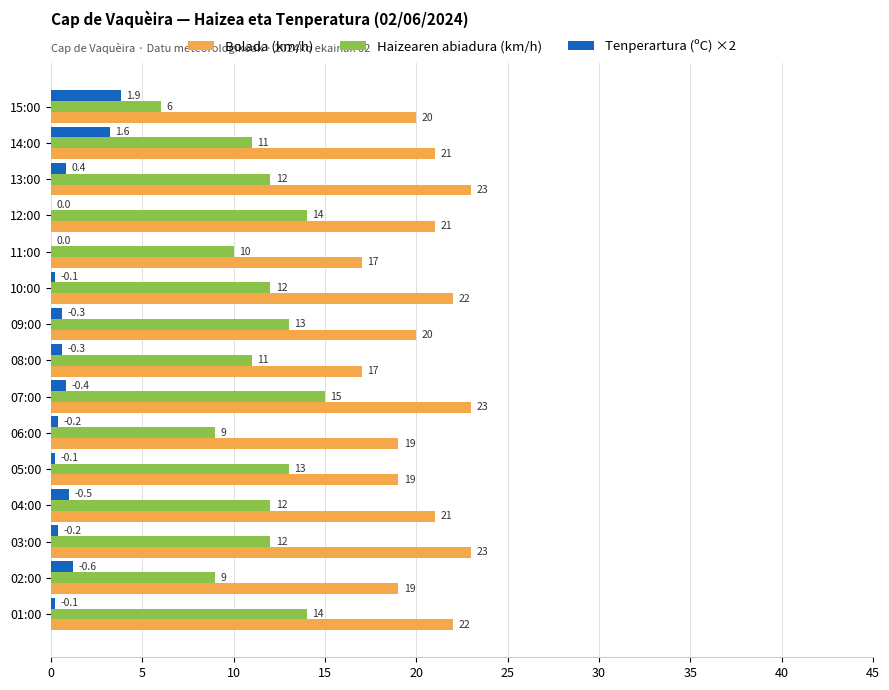

True or false: Haizearen abiadura (km/h) has a value of 21.1 at 10:00.

False